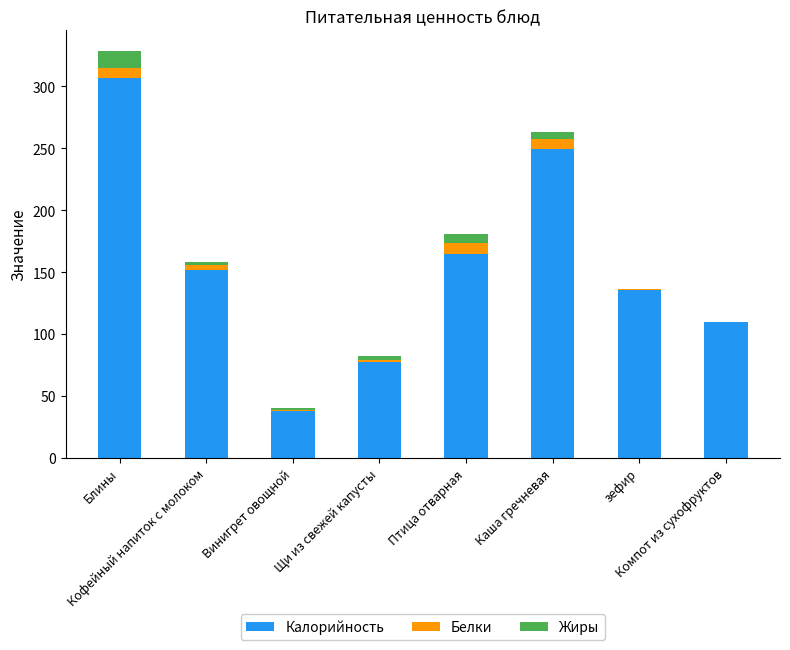

What is the sum of all Калорийность values?

1234.0